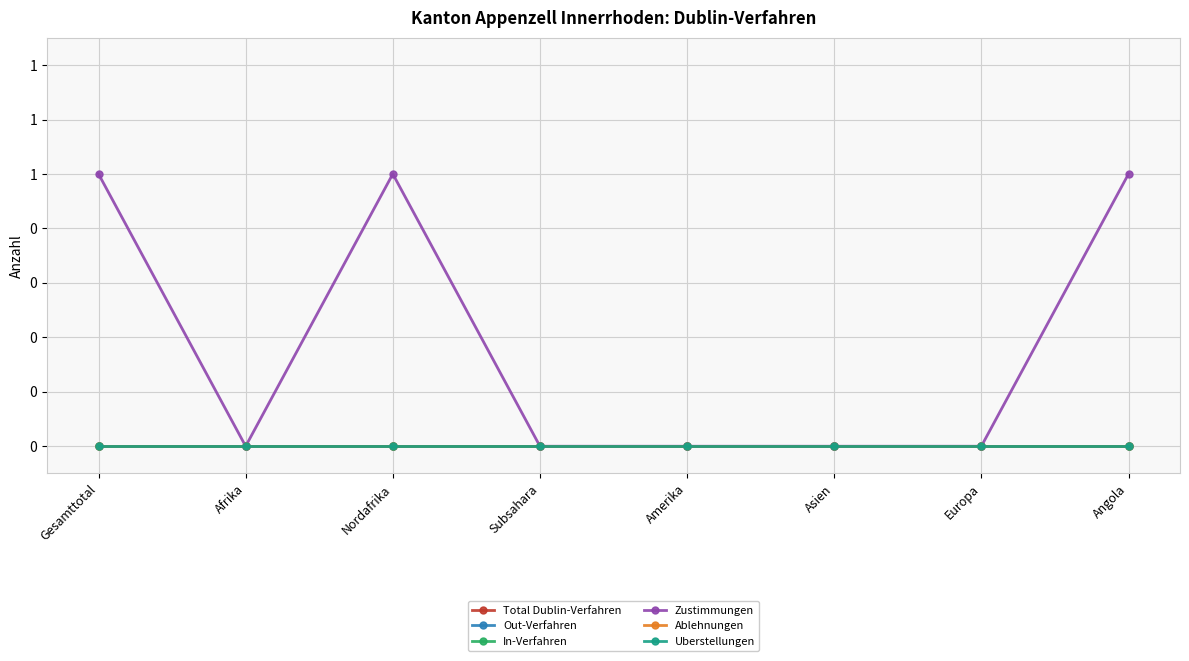

Reading left to right, extract all data points from this chart.

Total Dublin-Verfahren: 0	0	0	0	0	0	0	0
Out-Verfahren: 0	0	0	0	0	0	0	0
In-Verfahren: 0	0	0	0	0	0	0	0
Zustimmungen: 1	0	1	0	0	0	0	1
Ablehnungen: 0	0	0	0	0	0	0	0
Uberstellungen: 0	0	0	0	0	0	0	0